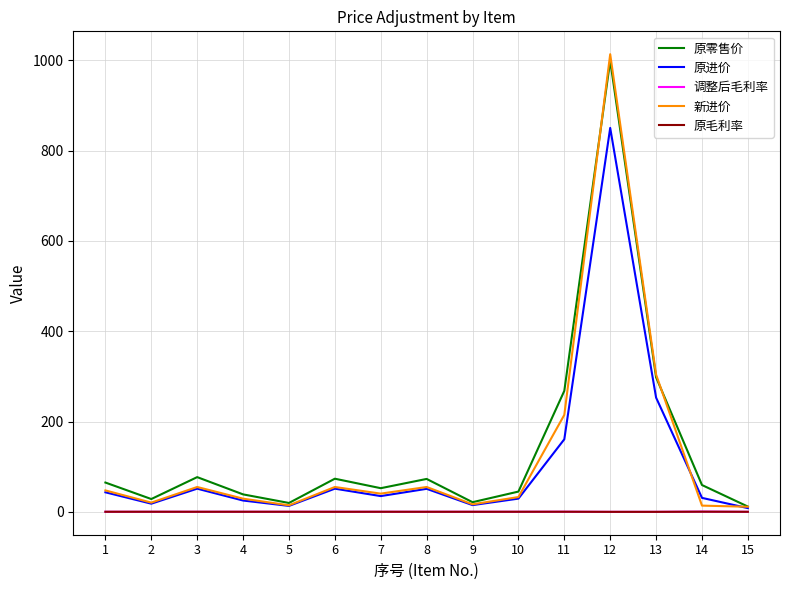

At which category is the sum across all series the highest?

12